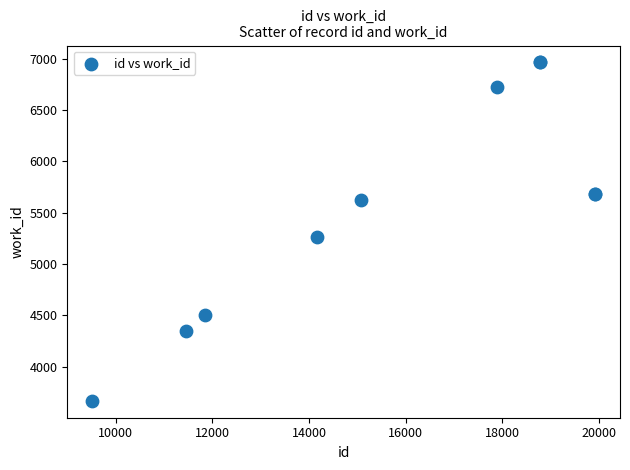

What Y value in the scatter plot is closest to 5316?

5262